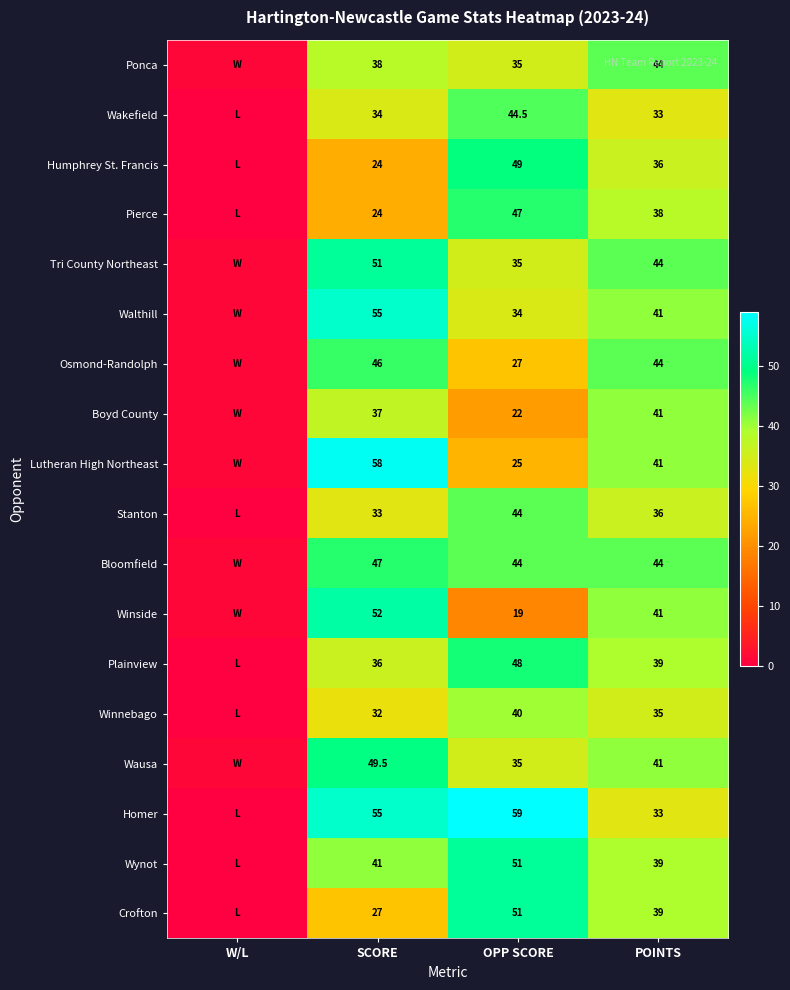

What is the difference between the highest and lowest values at POINTS?

11.0